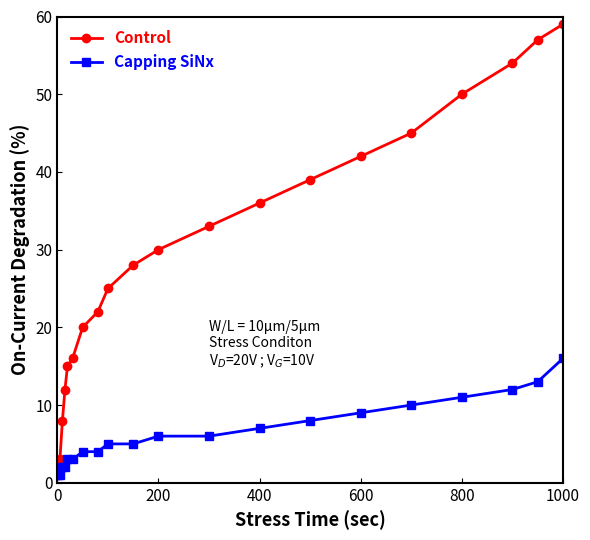

List the series in order of their peak value, highest first.

Control, Capping SiNx